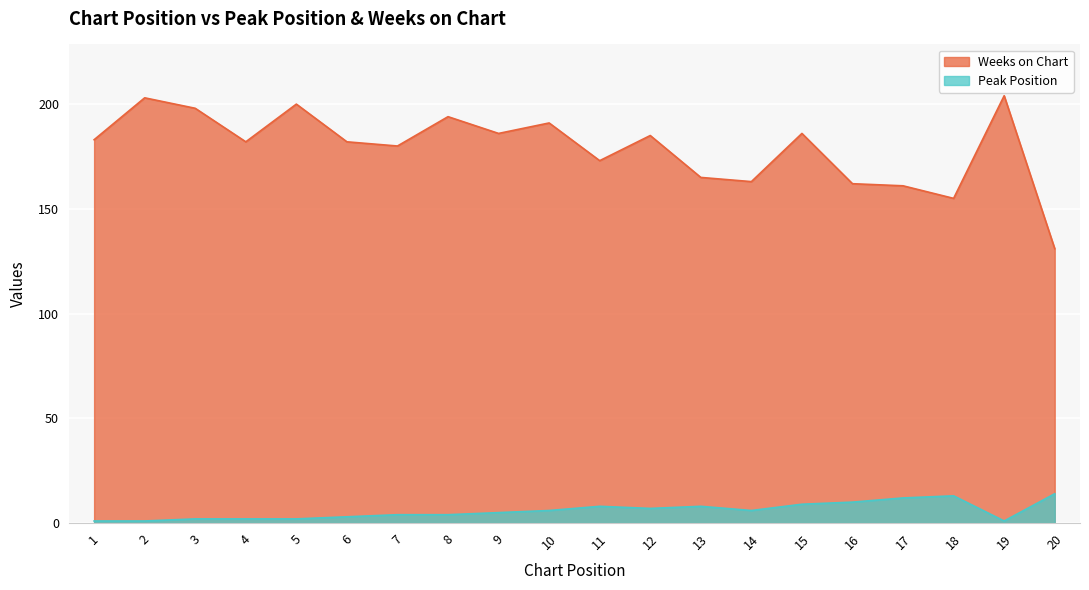

True or false: Weeks on Chart has more than 0 interior local peaks.

True